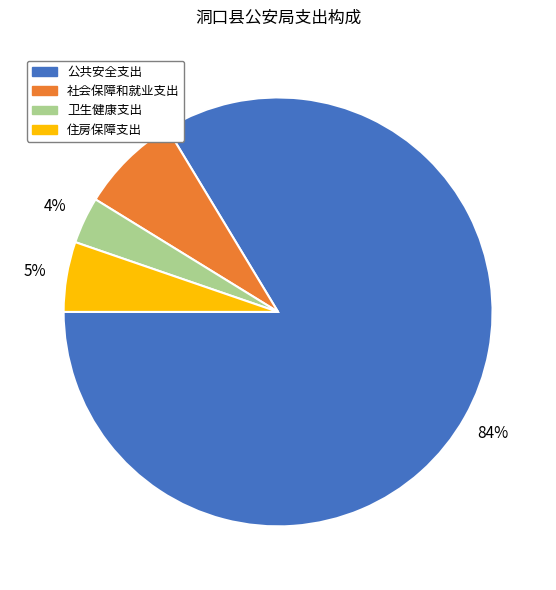

Combined, do 公共安全支出 and 住房保障支出 account for over 50%?

Yes